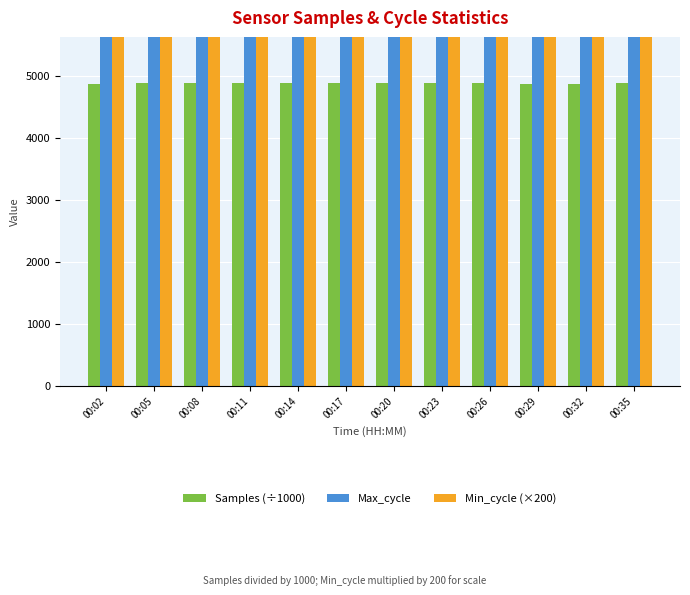

Rank the series by their maximum value, from highest to lowest.

Max_cycle, Min_cycle (×200), Samples (÷1000)